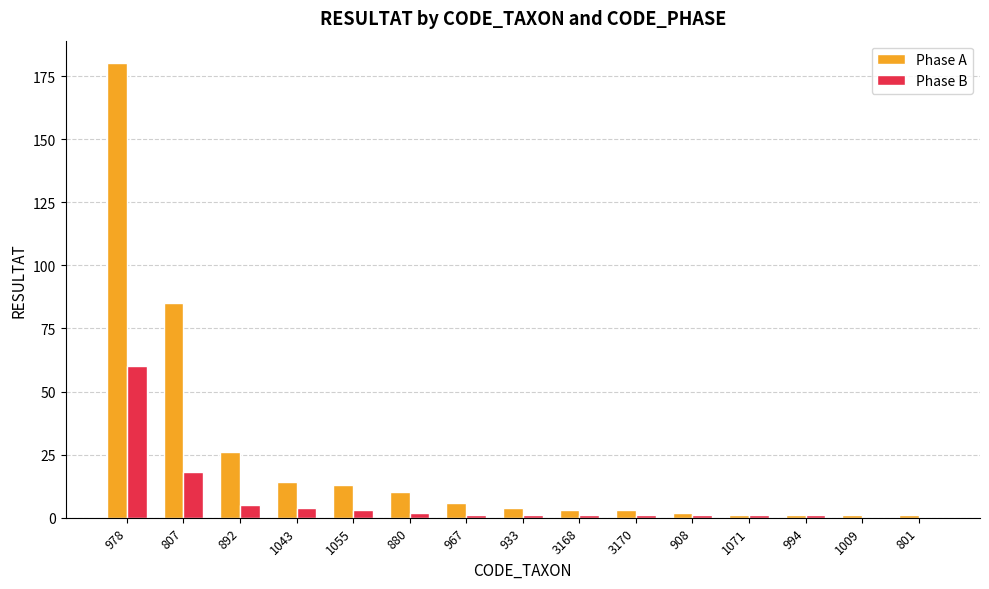

What is the maximum value for Phase B?

60